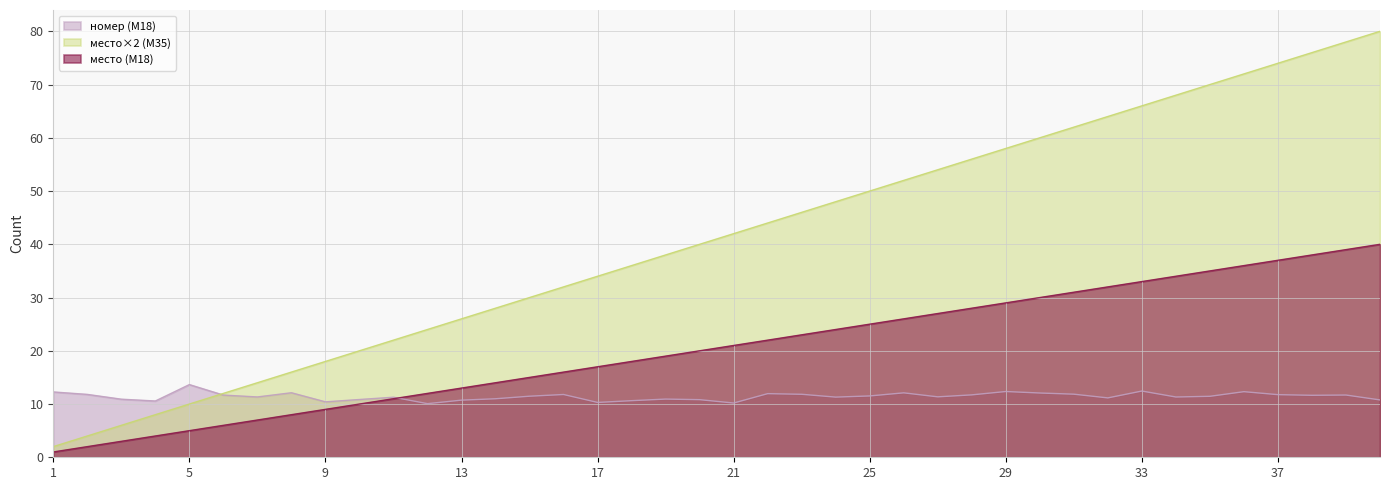

The место (М18) series shows 25.0 at 25. True or false?

True